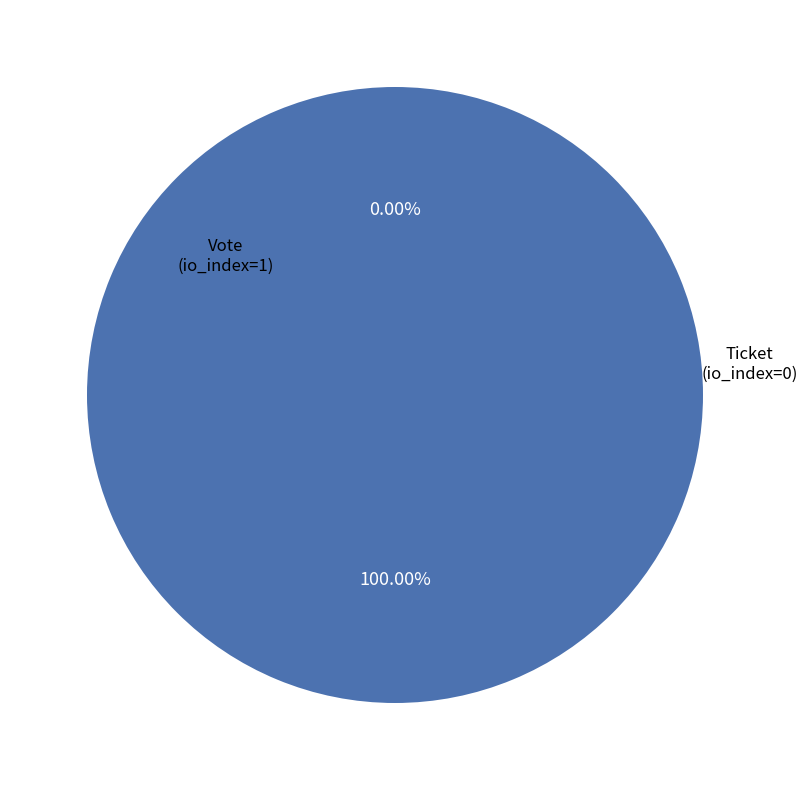

Which category has the biggest portion of the pie?

Vote (io_index=1)